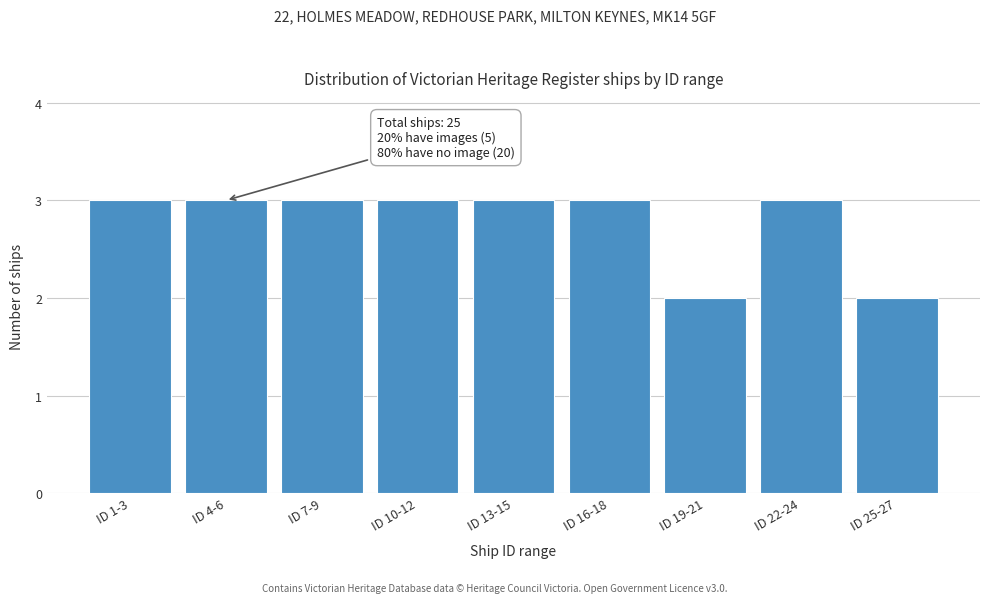

Reading left to right, transcribe all the data shown in this chart.

3	3	3	3	3	3	2	3	2